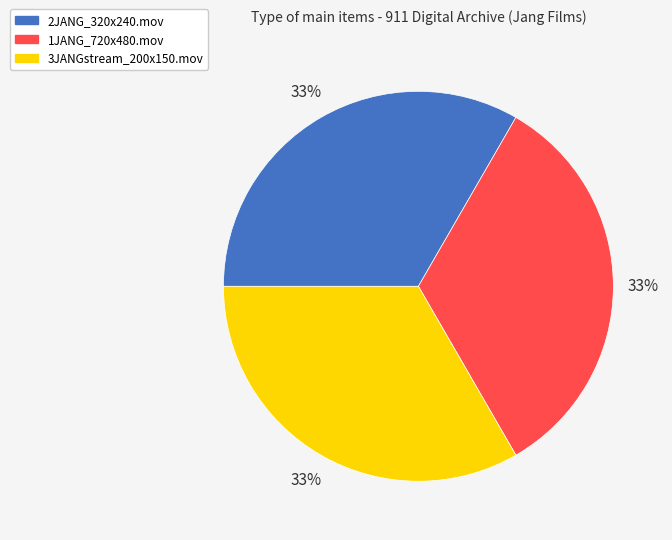

What is the ratio of the value at 3JANGstream_200x150.mov to the value at 2JANG_320x240.mov?

1.0